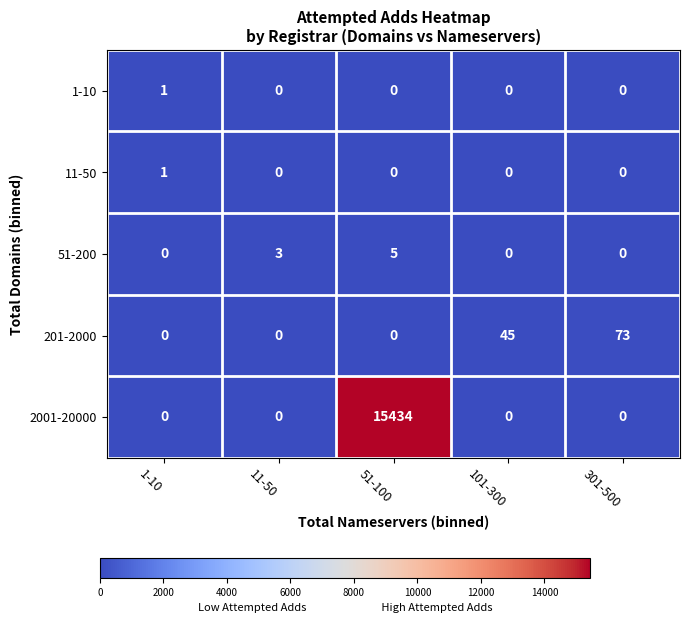

How many 51-200 values are between 0 and 3?

4